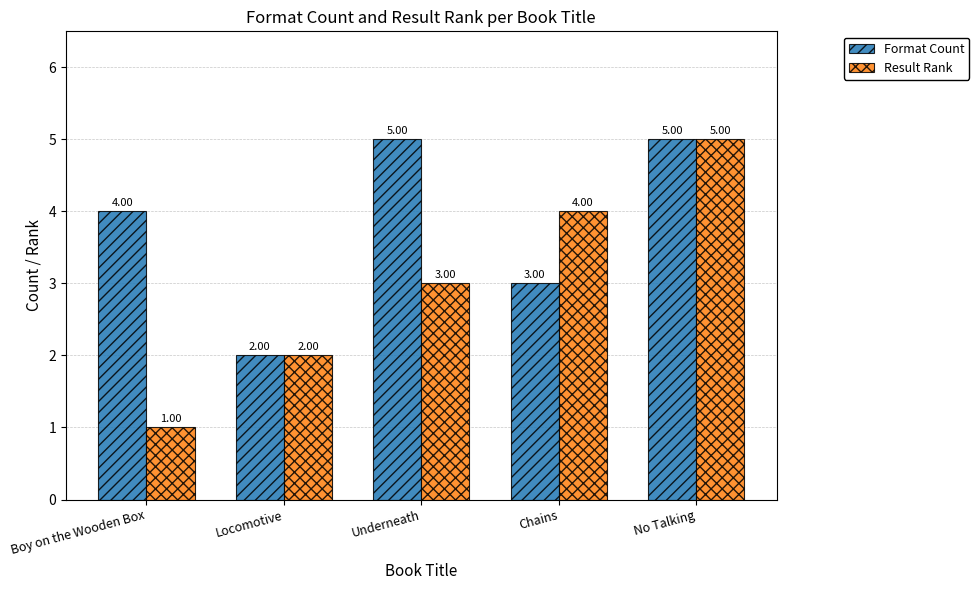

How many bars are there in each group?

2